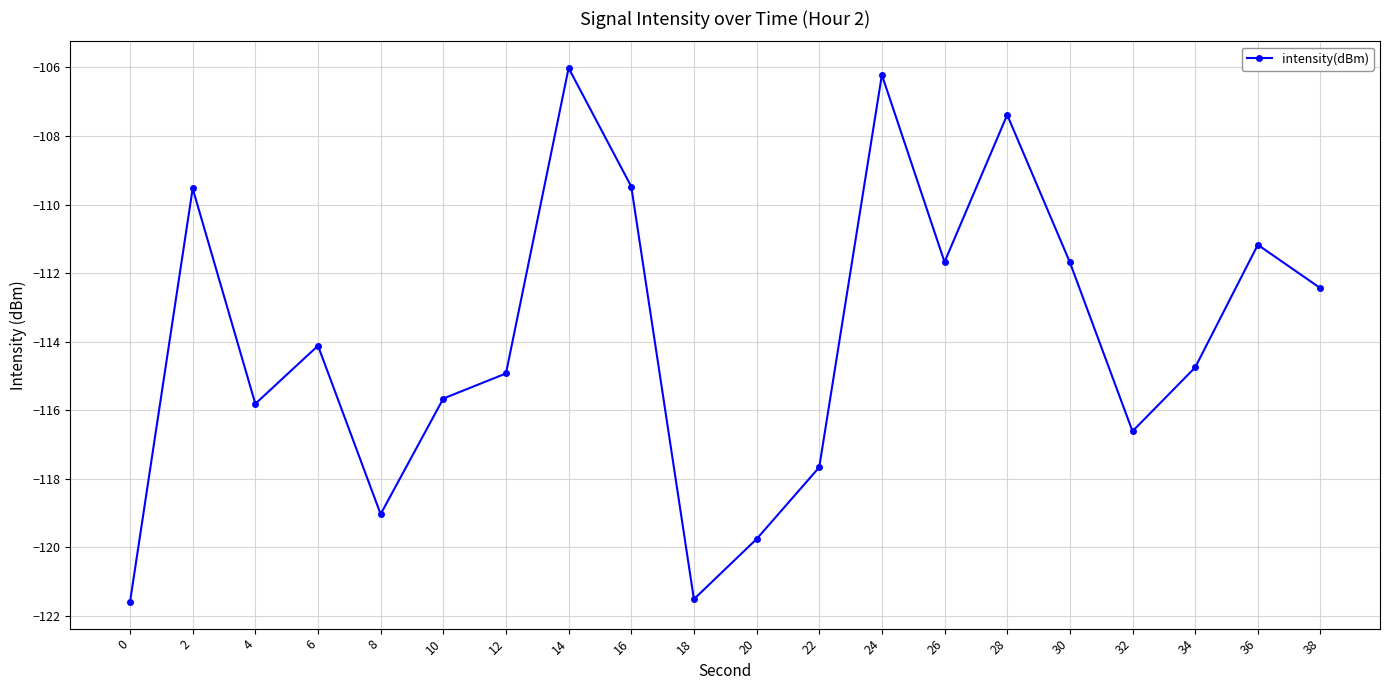

What value does the data have at 20?

-119.8